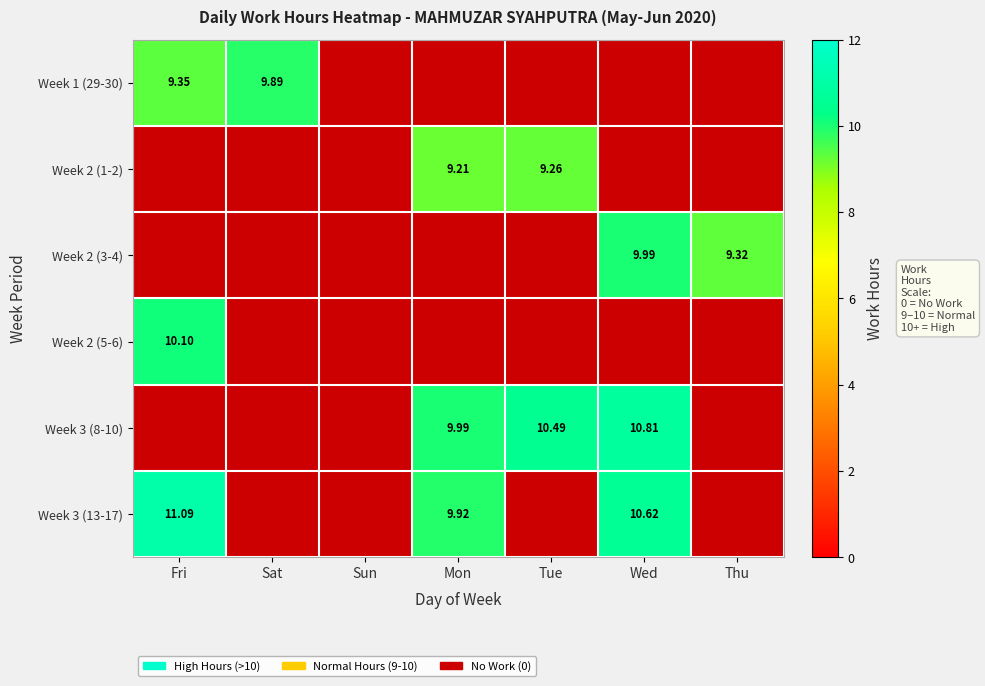

Is the value of Week 3 (13-17) at Tue greater than the value of Week 2 (5-6) at Tue?

No